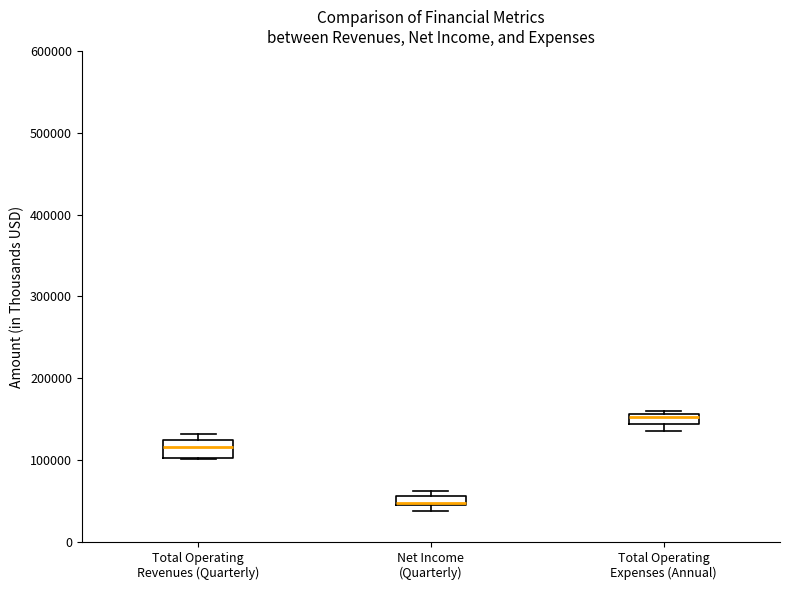

Which box has the lowest median line?

Net Income (Quarterly)